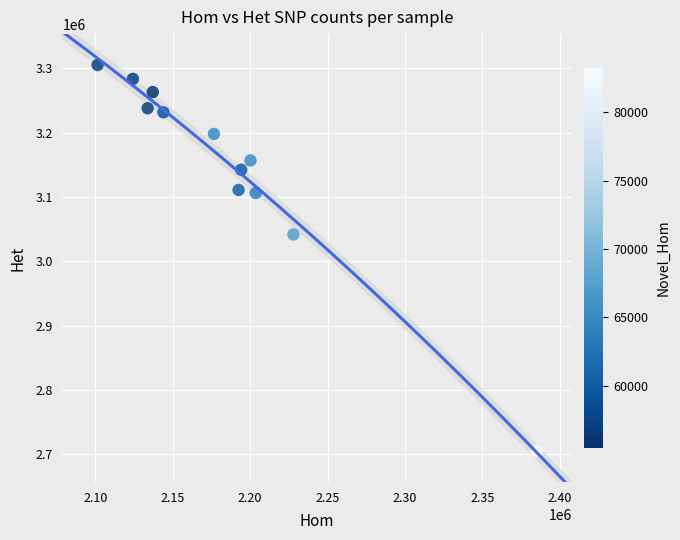

What is the average X value?

2185071